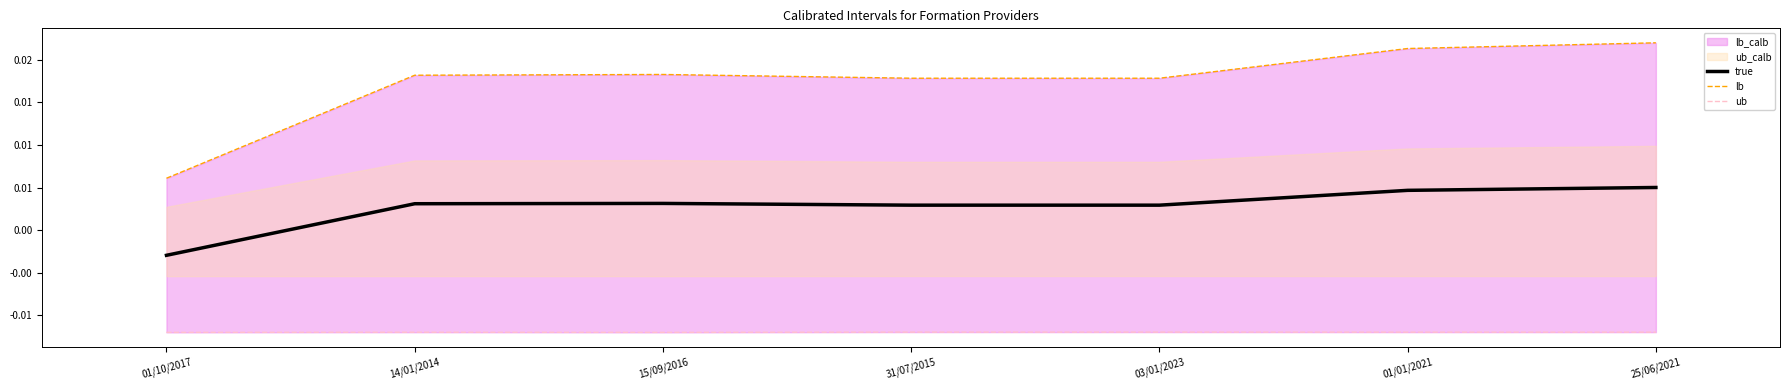

The value of lb at 14/01/2014 is 0.0. True or false?

False